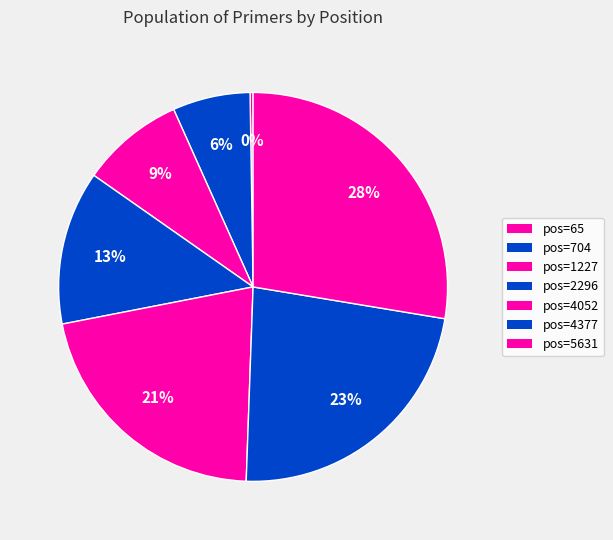

Does any single category account for the majority?

No